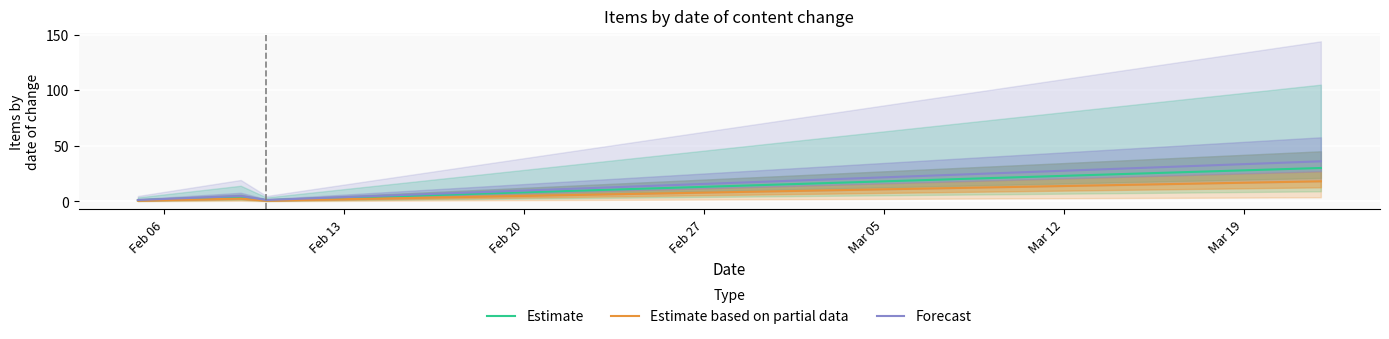

At how many categories does at least one series exceed 12?

1